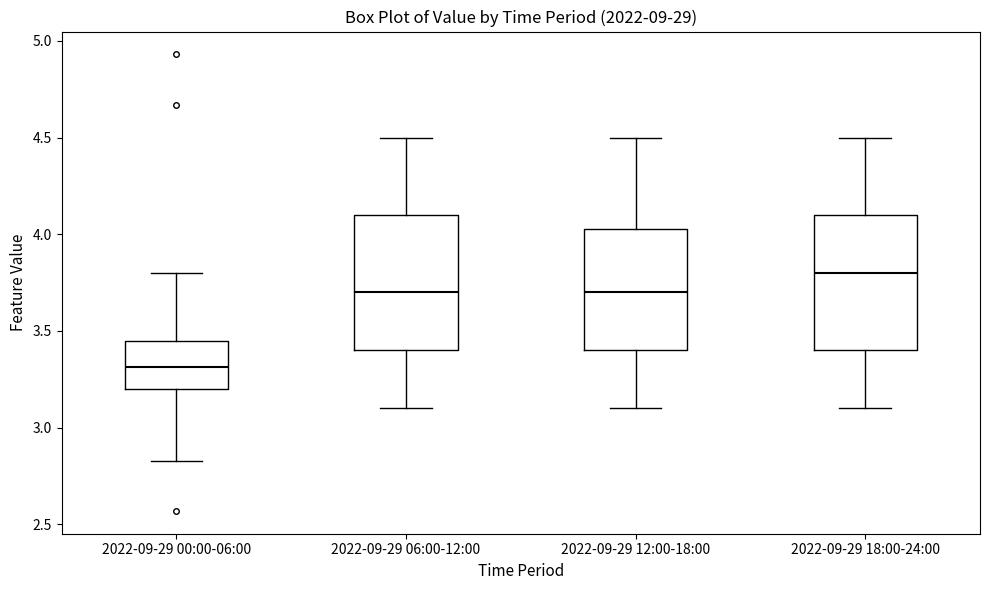

Reading left to right, transcribe this box plot: for each box, give where its median line is, the range the box spans, and where its two whiskers end, as read against the y-axis. The values are not printed on the chart, so give them approximately, as read against the axis.

2022-09-29 00:00-06:00: median 3.30, box 3.20 to 3.45, whiskers 2.85 to 3.80
2022-09-29 06:00-12:00: median 3.70, box 3.40 to 4.10, whiskers 3.10 to 4.50
2022-09-29 12:00-18:00: median 3.70, box 3.40 to 4.05, whiskers 3.10 to 4.50
2022-09-29 18:00-24:00: median 3.80, box 3.40 to 4.10, whiskers 3.10 to 4.50